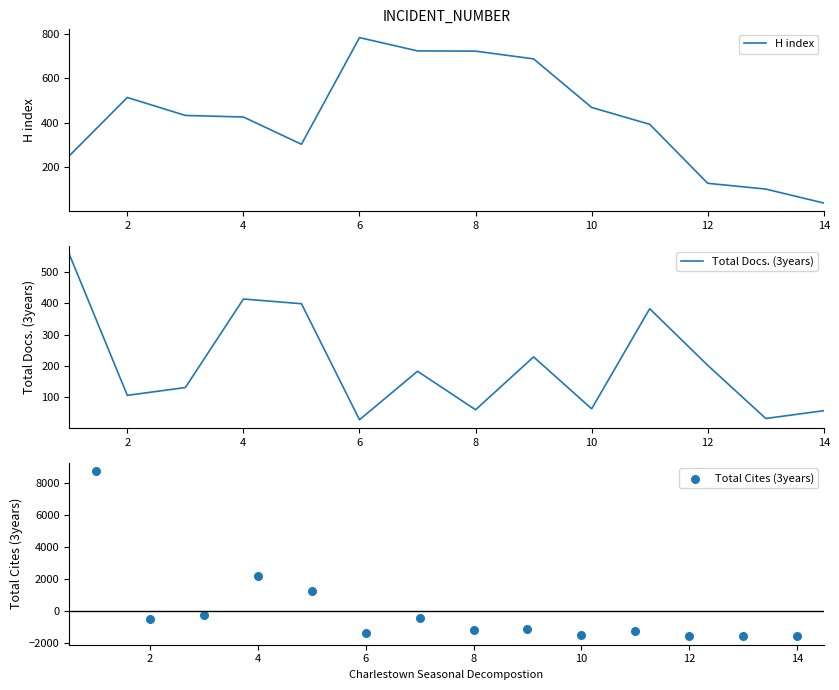

At how many categories does at least one series exceed 7929?

1